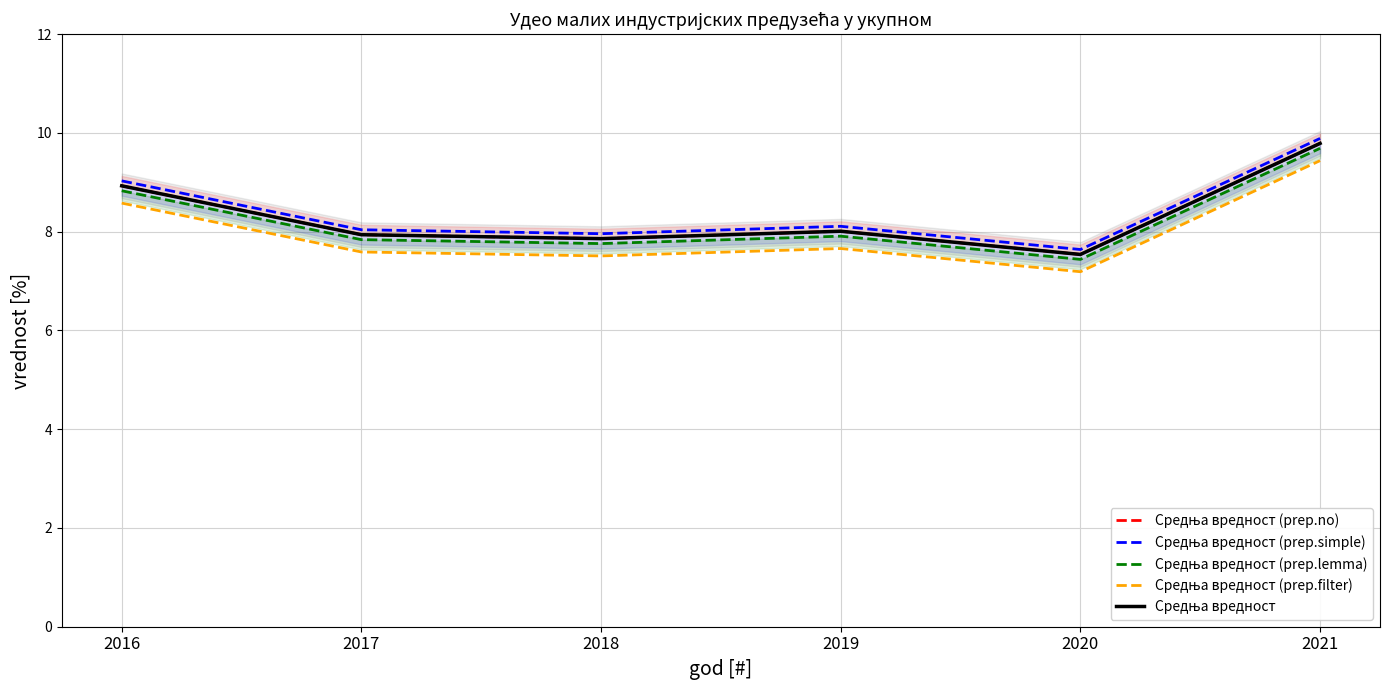

What are all the series names shown in the legend?

Средња вредност (prep.no), Средња вредност (prep.simple), Средња вредност (prep.lemma), Средња вредност (prep.filter), Средња вредност